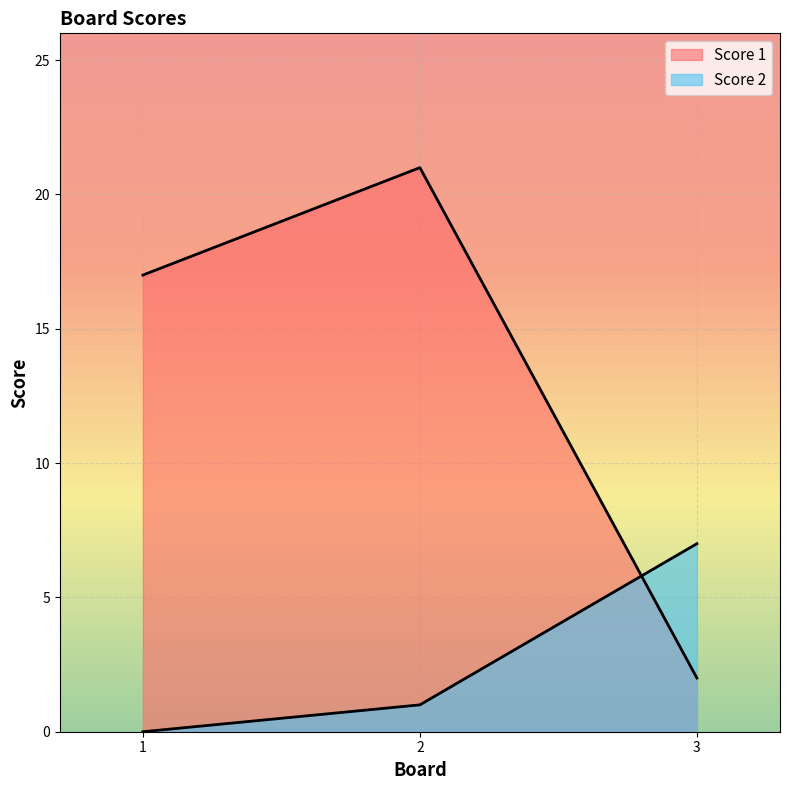

List the series in order of their overall mean, highest first.

Score 1, Score 2